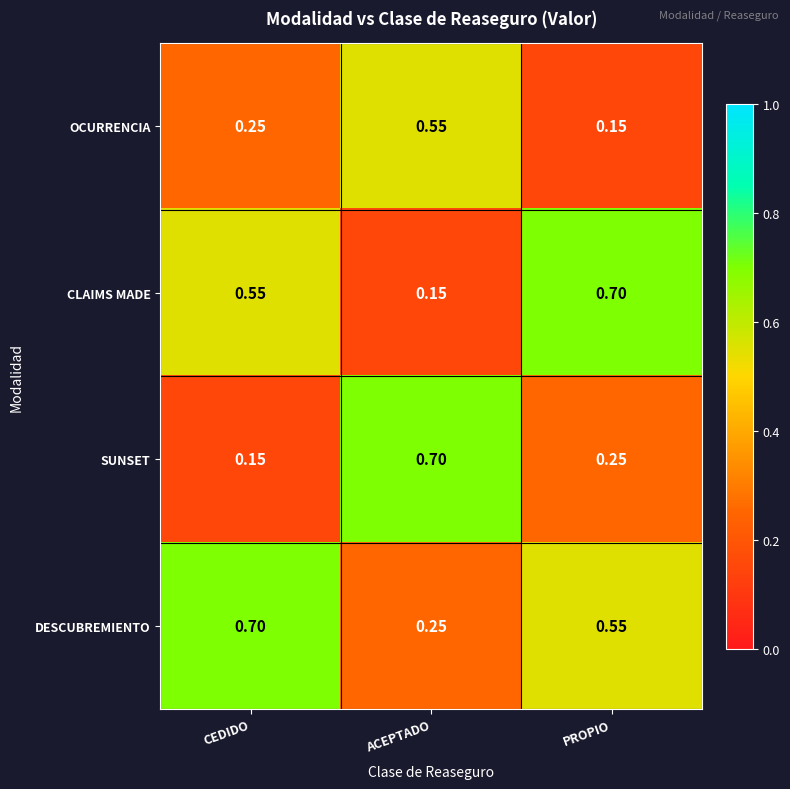

Rank the series by their average value, from lowest to highest.

OCURRENCIA, SUNSET, CLAIMS MADE, DESCUBREMIENTO